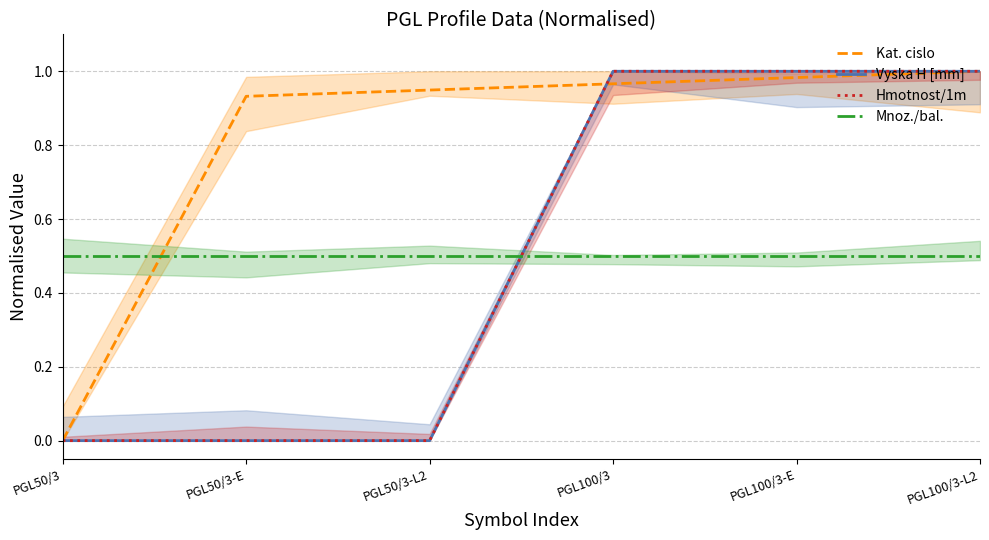

What is the label of the 6th point from the left?

PGL100/3-L2